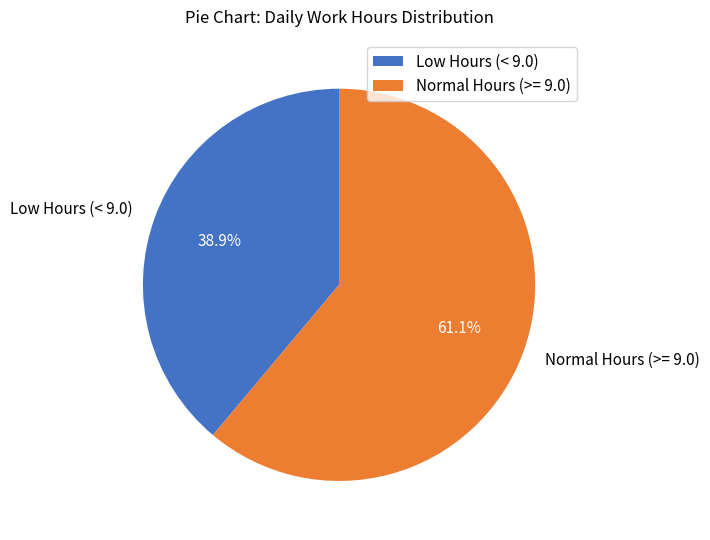

Combined, do Low Hours (< 9.0) and Normal Hours (>= 9.0) account for over 50%?

Yes